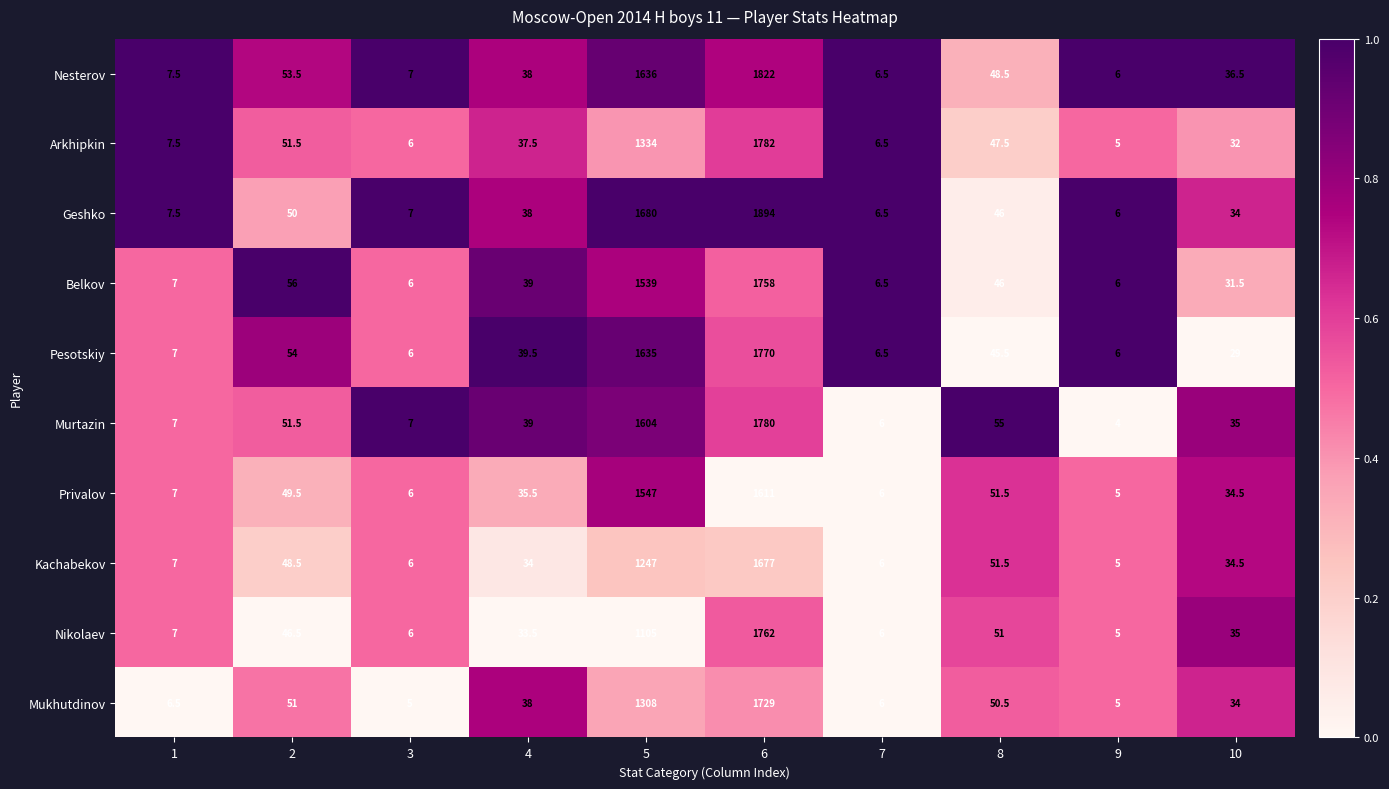

How many data points does each series have?

10